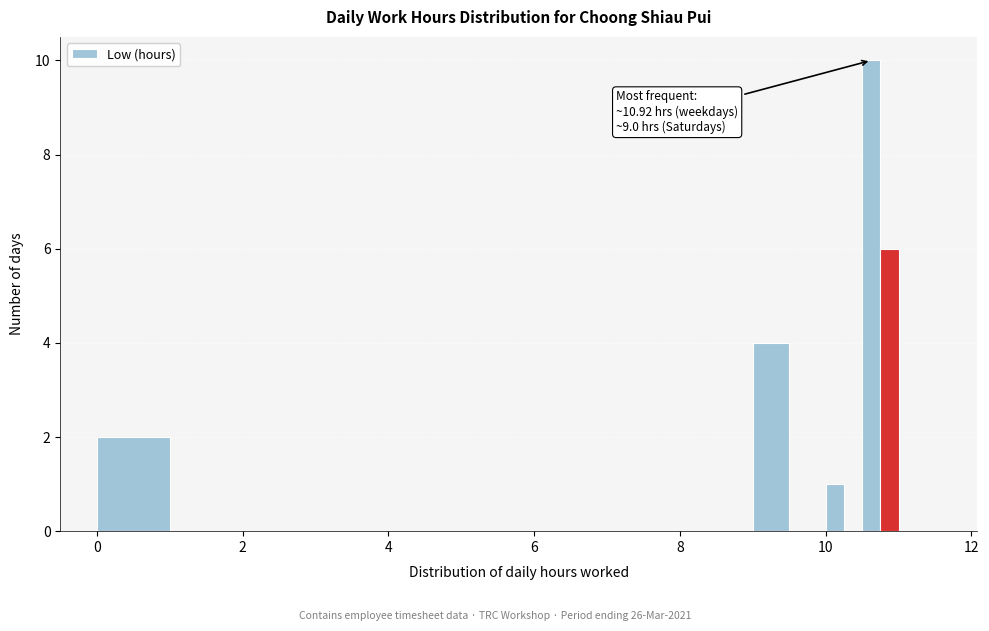

Around what value on the x-axis is the tallest bar? Give the approximate position of its centre, as read against the axis.

10.6